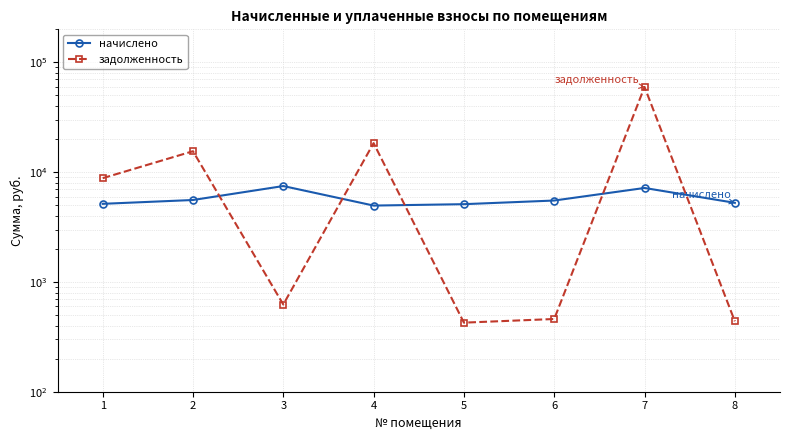

Is the value of начислено at 7 greater than the value of задолженность at 2?

No